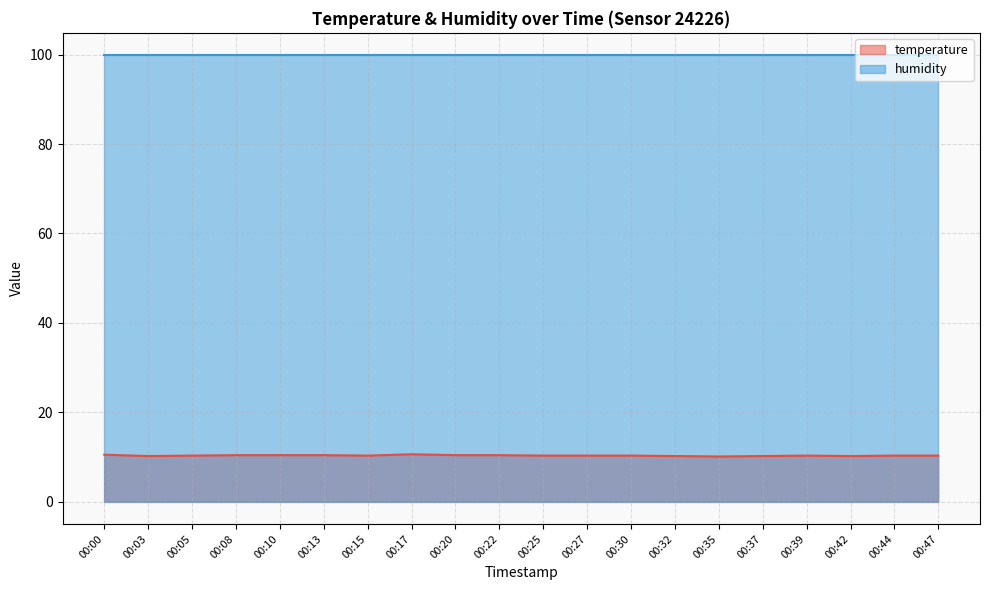

Rank the categories by value from highest to lowest.

00:17, 00:00, 00:08, 00:10, 00:13, 00:20, 00:22, 00:05, 00:15, 00:25, 00:27, 00:30, 00:39, 00:44, 00:47, 00:03, 00:32, 00:37, 00:42, 00:35